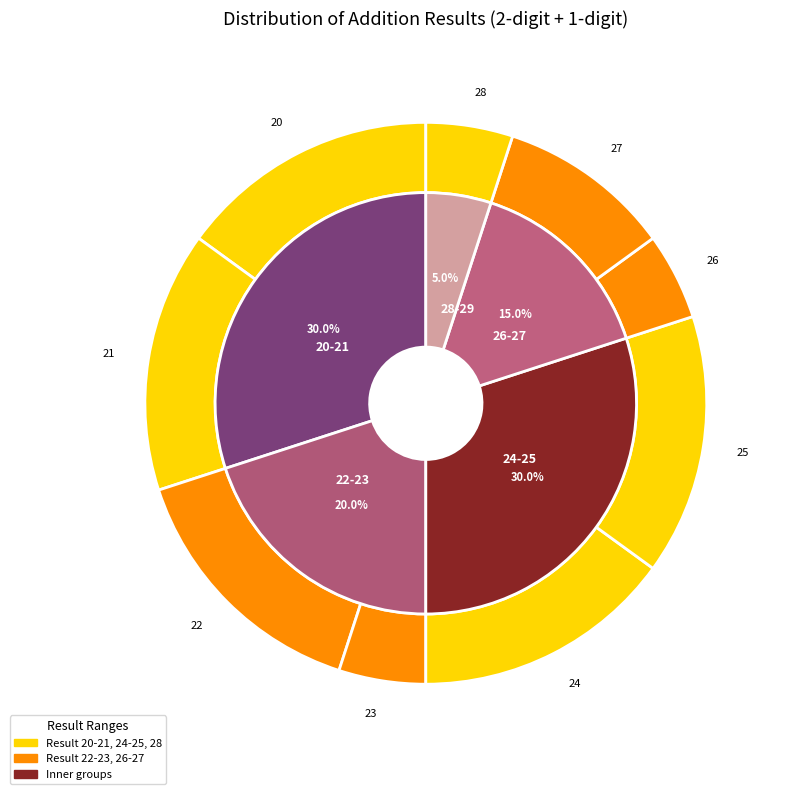

To the nearest percent, what percentage of the pie is 17+6?

5%